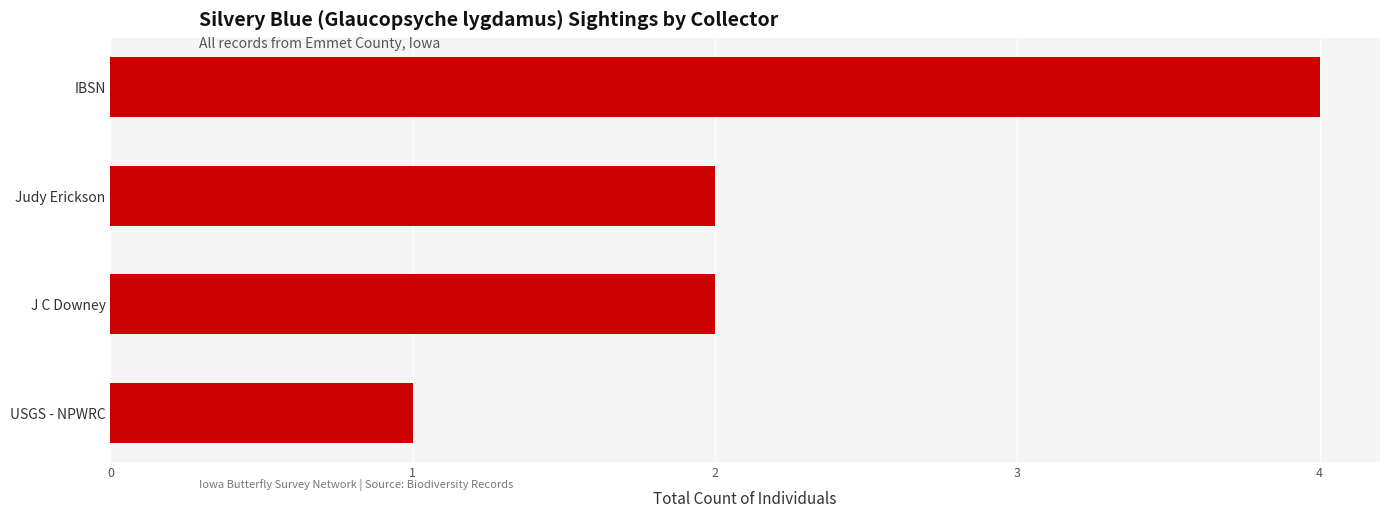

How many data points does each series have?

4